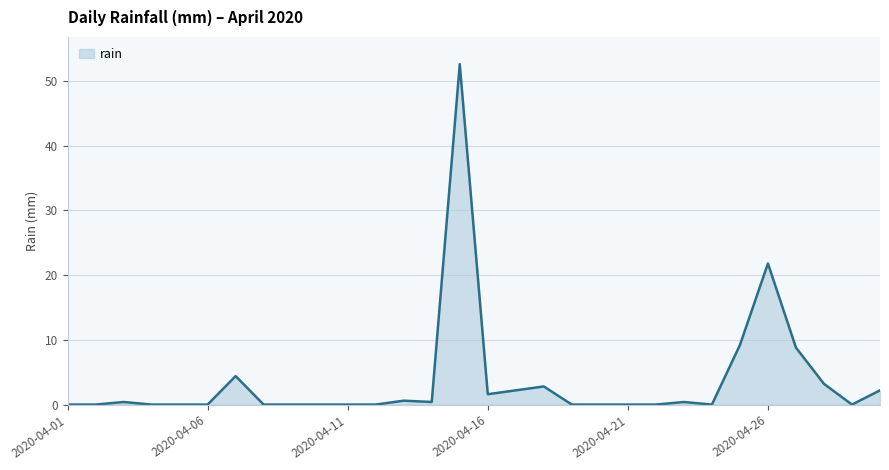

What is the greatest value displayed?

52.6